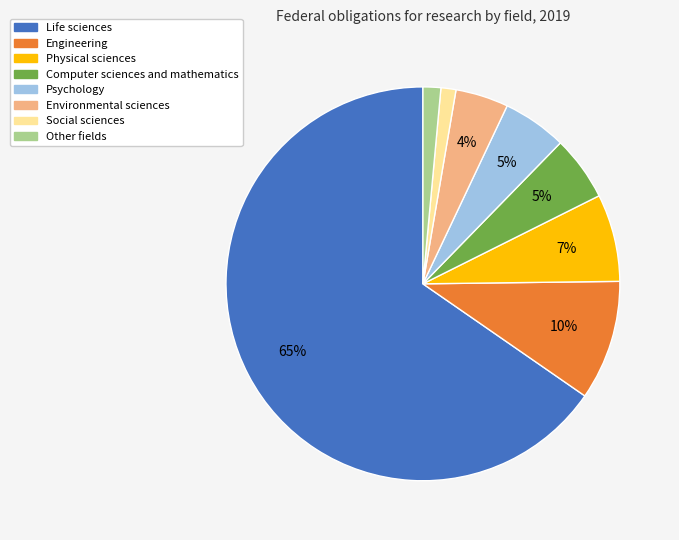

To the nearest percent, what is the difference between the Other fields and Psychology slice percentages?

4%